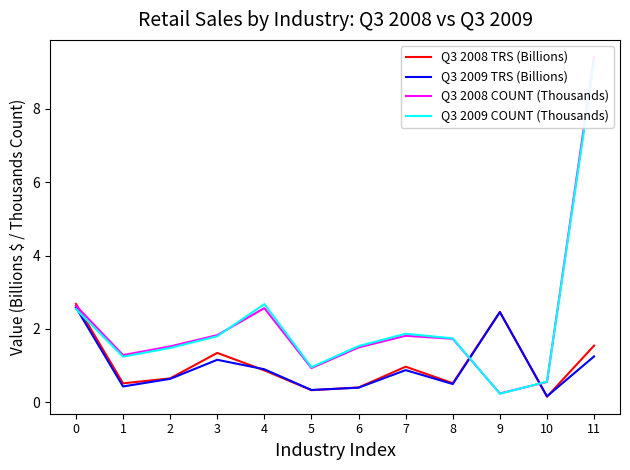

The Q3 2008 TRS (Billions) series shows 0.2 at 5. True or false?

False